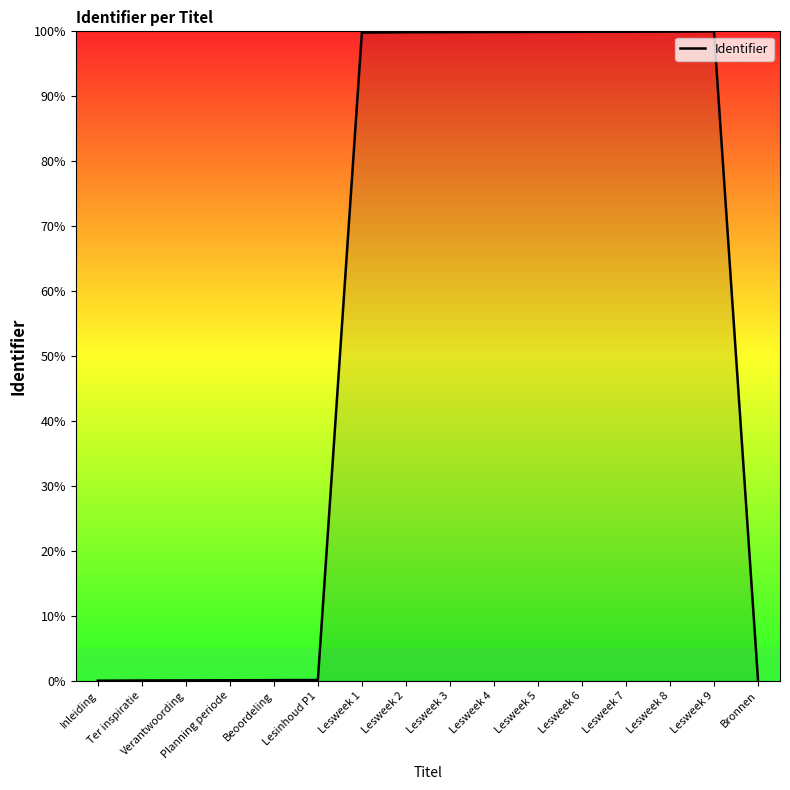

What is the greatest value displayed?

100.0